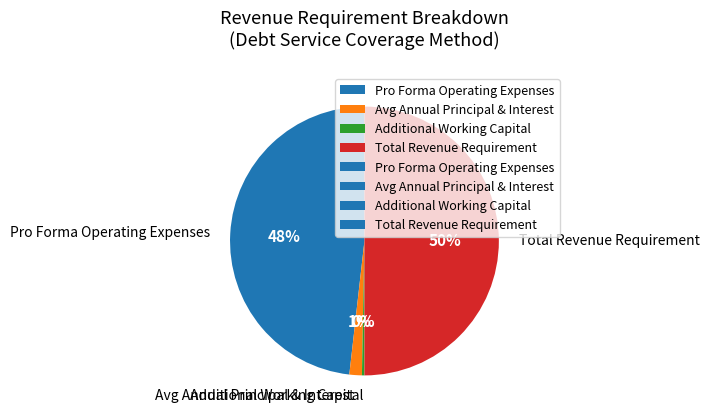

Is Avg Annual Principal & Interest the majority of the pie?

No